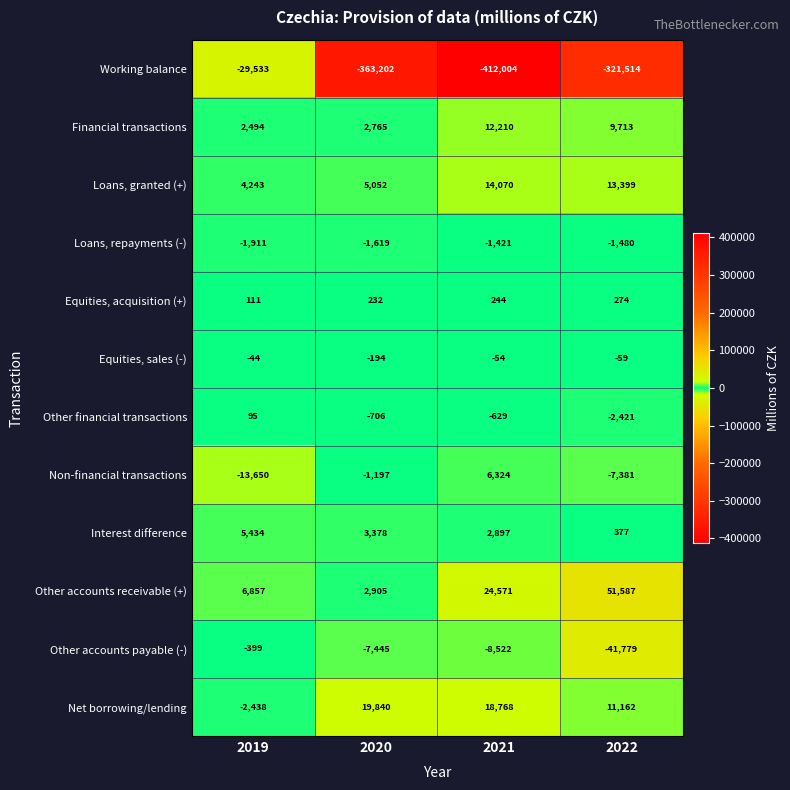

What is the greatest value displayed?

51587